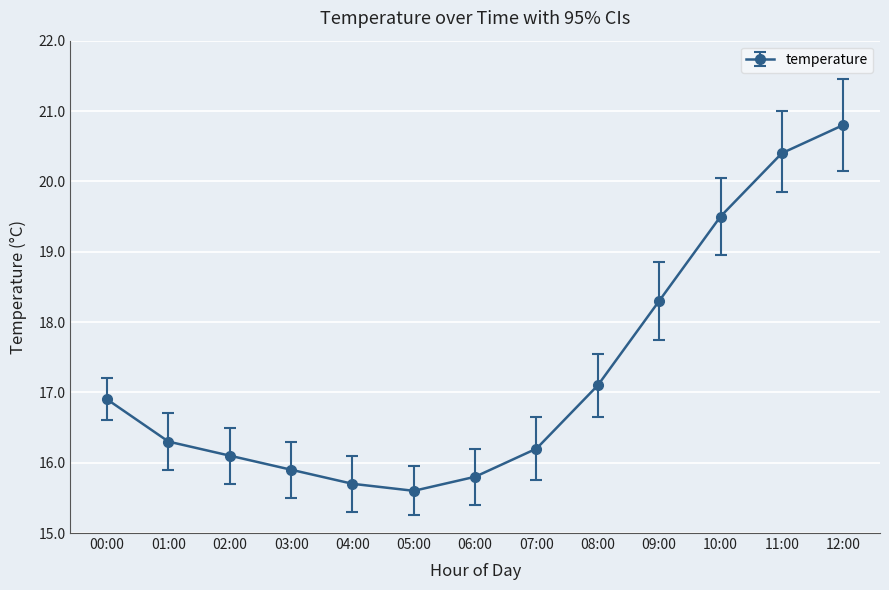

What is the ratio of the value at 05:00 to the value at 00:00?

0.9